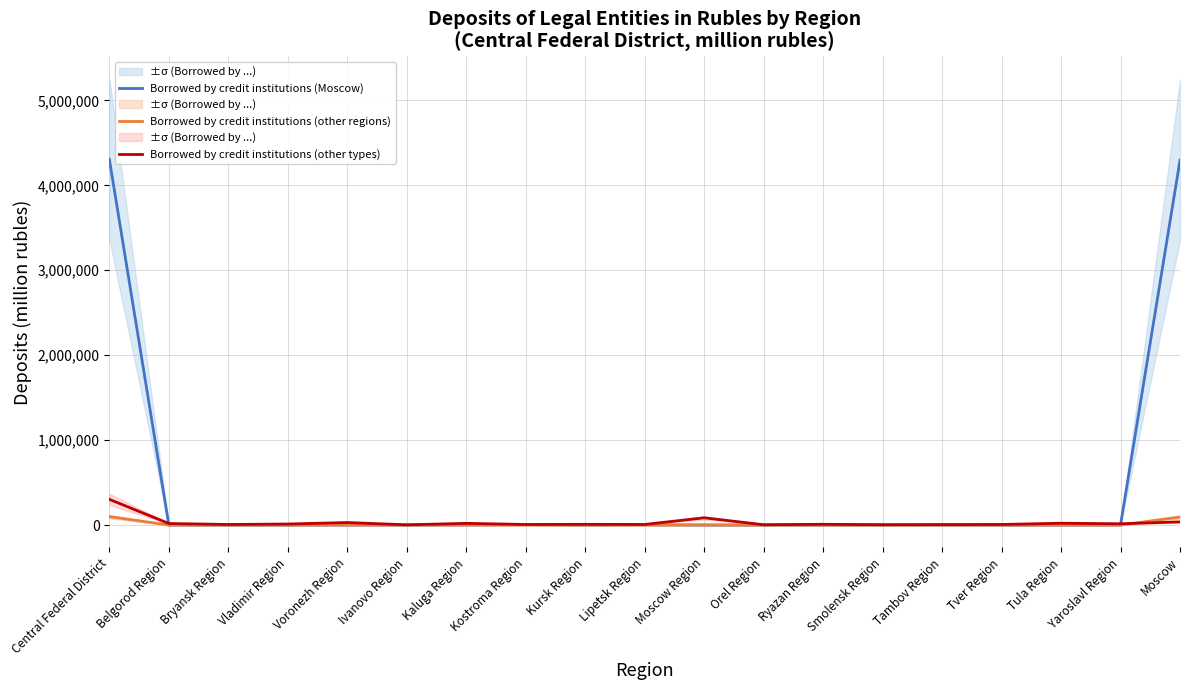

The Borrowed by credit institutions (Moscow) series shows 79 at Tver Region. True or false?

True